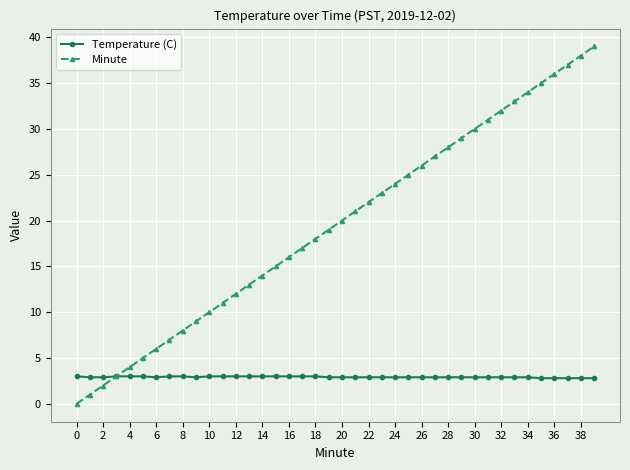

What is the difference between the maximum and minimum values in the Minute series?

39.0